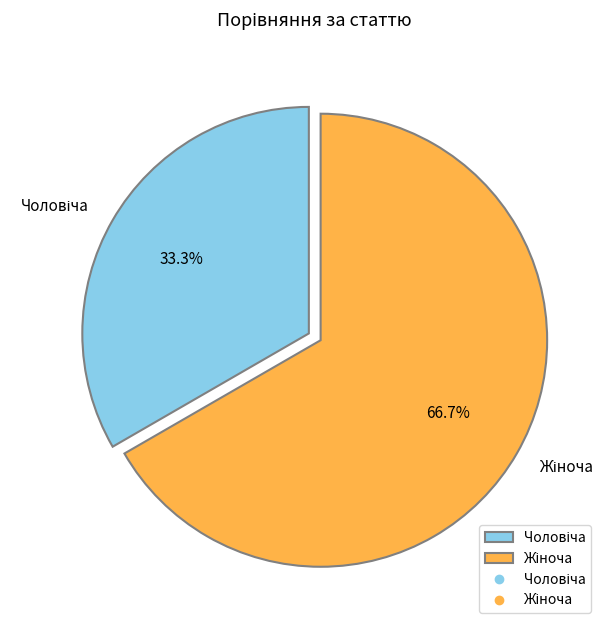

Does any single category account for the majority?

Yes